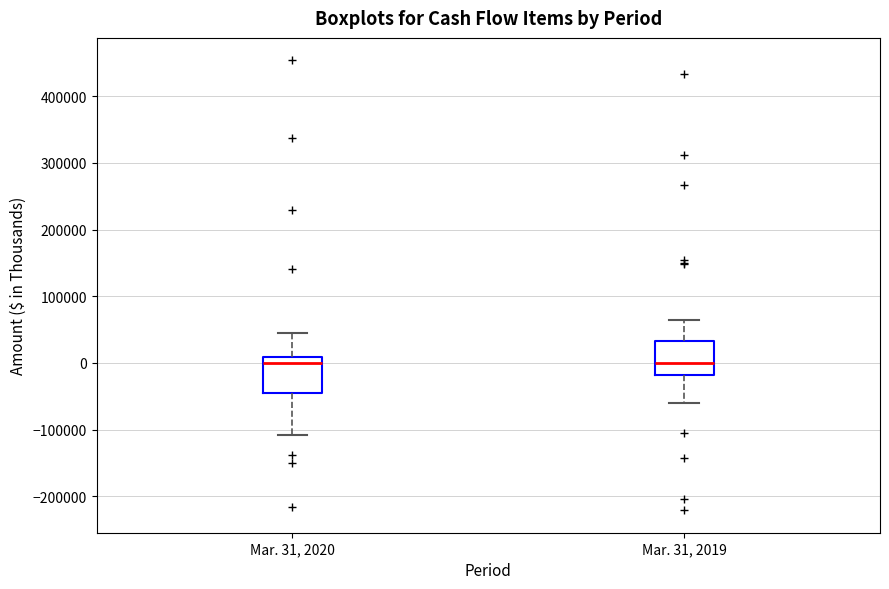

Reading left to right, transcribe this box plot: for each box, give where its median line is, the range the box spans, and where its two whiskers end, as read against the y-axis. The values are not printed on the chart, so give them approximately, as read against the axis.

Mar. 31, 2020: median 0, box -50000 to 10000, whiskers -110000 to 40000
Mar. 31, 2019: median 0, box -20000 to 30000, whiskers -60000 to 60000